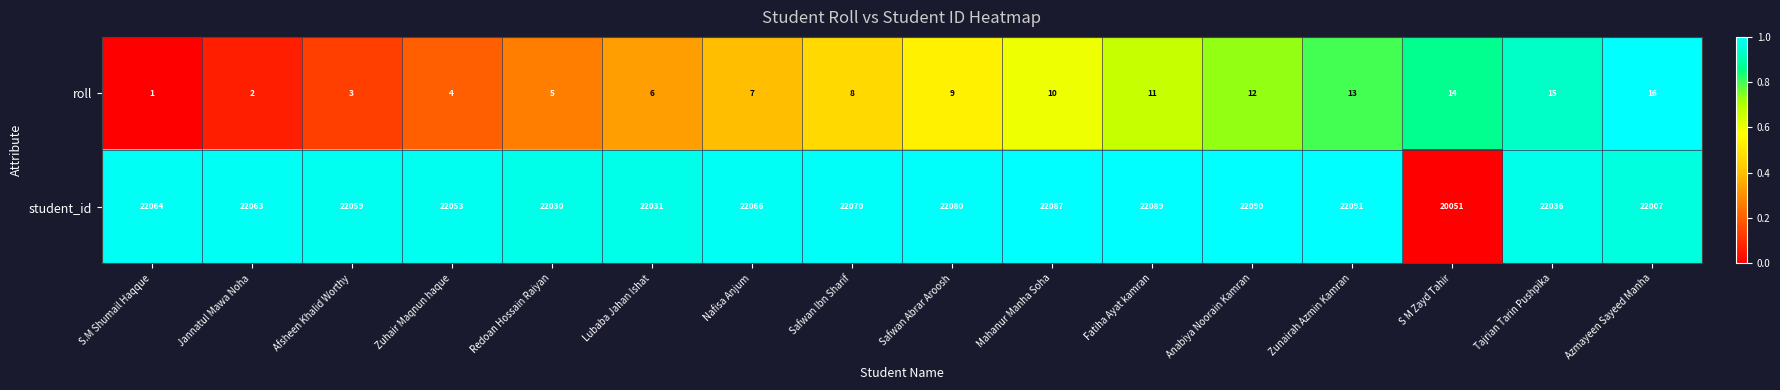

What is the difference between the maximum and minimum values in the student_id series?

2040